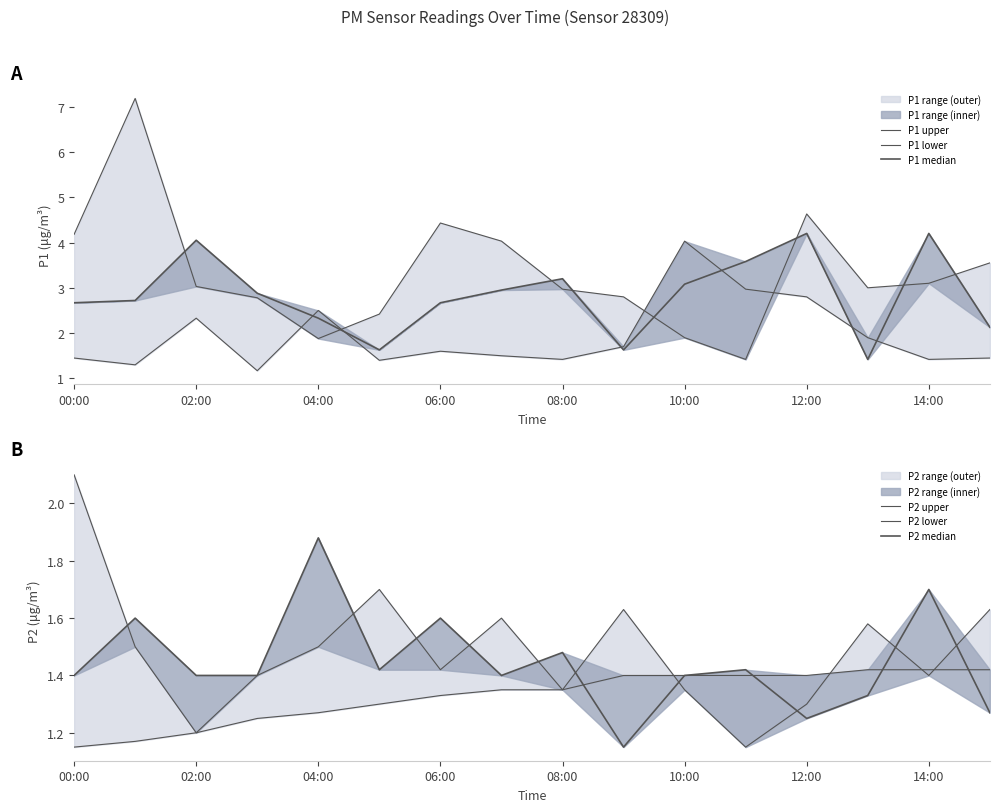

After their last crossing, which series has the higher values: P2 lower or P1 lower?

P1 lower